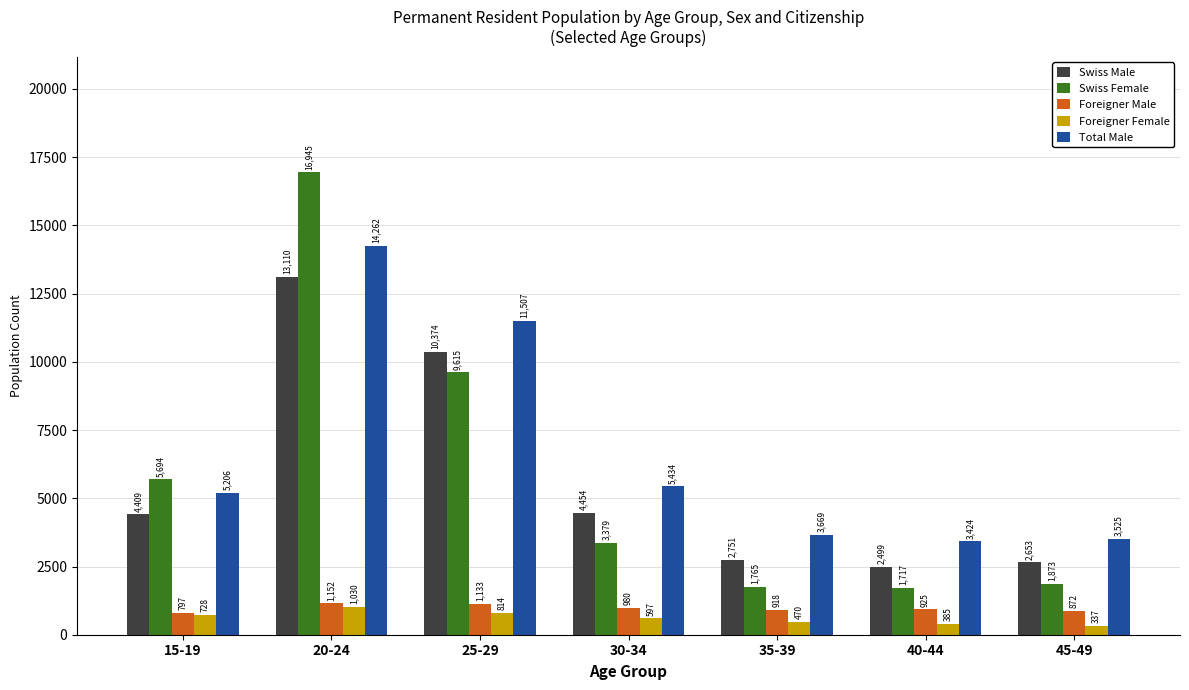

At which category does the chart reach its minimum across all series?

45-49